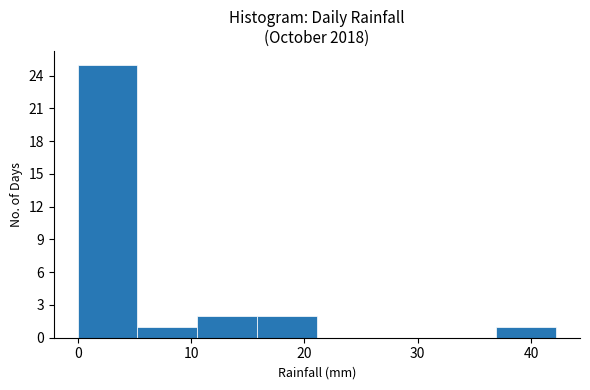

Reading left to right, transcribe this chart: for each bar, give the range it covers on the x-axis and its height. Neither the bar edges nor the heights are printed on the chart, so give them approximately, as read against the axes.

0 to 5: 25
5 to 11: 1
11 to 16: 2
16 to 21: 2
21 to 26: 0
26 to 32: 0
32 to 37: 0
37 to 42: 1